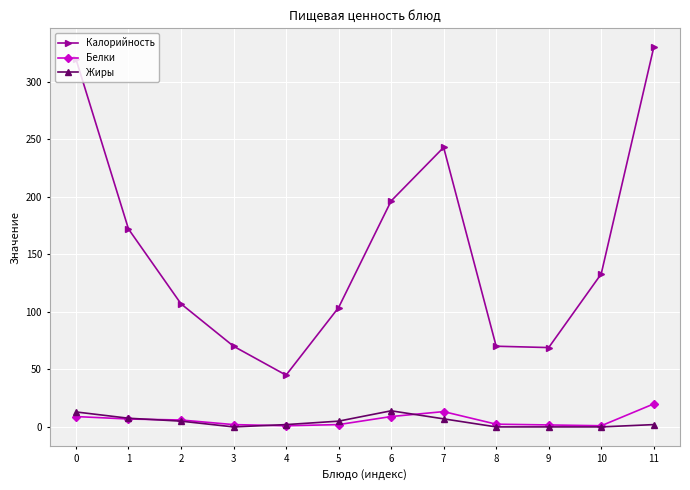

Is the value of Белки at 6 greater than the value of Жиры at 2?

Yes